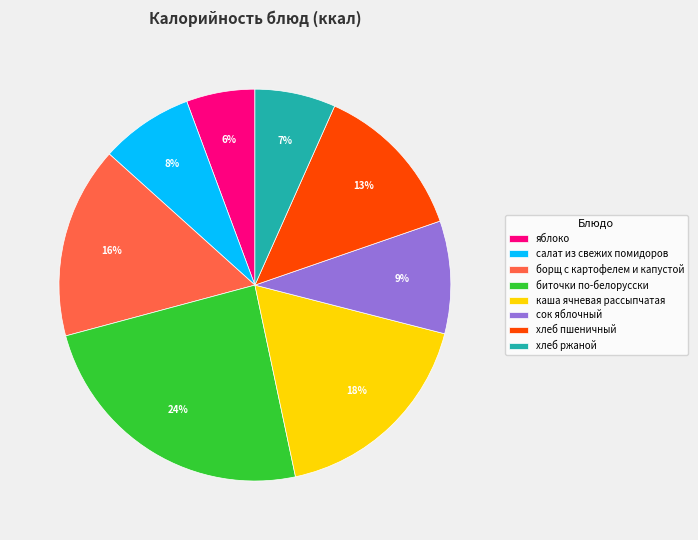

Rank the categories by value from lowest to highest.

яблоко, хлеб ржаной, салат из свежих помидоров, сок яблочный, хлеб пшеничный, борщ с картофелем и капустой, каша ячневая рассыпчатая, биточки по-белорусски